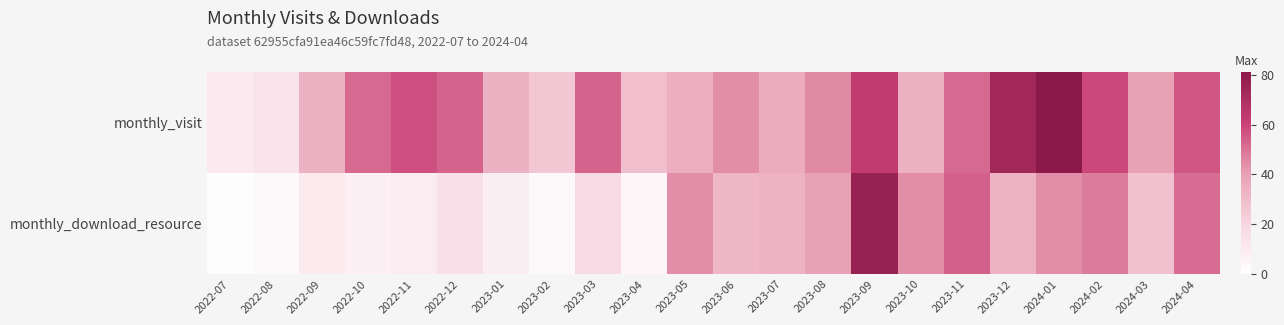

What is the smallest value displayed?

1